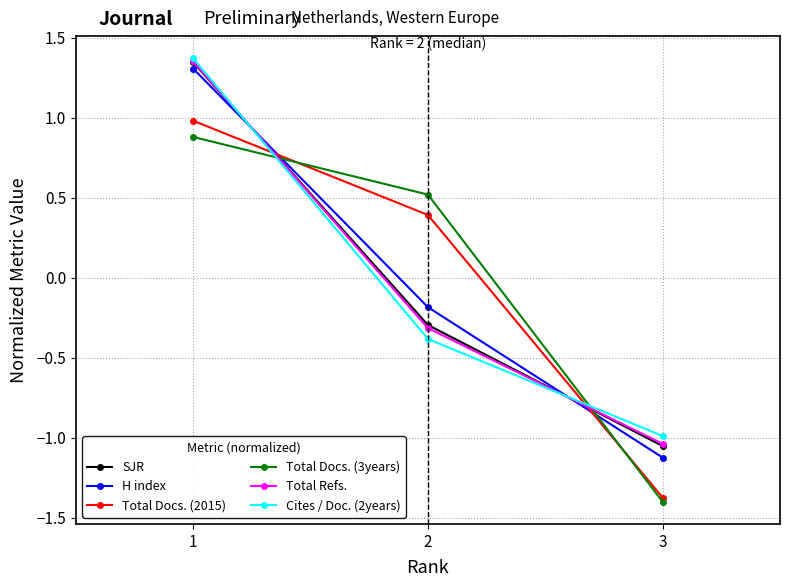

Is it true that Total Docs. (3years) equals 0.9 at 1?

True